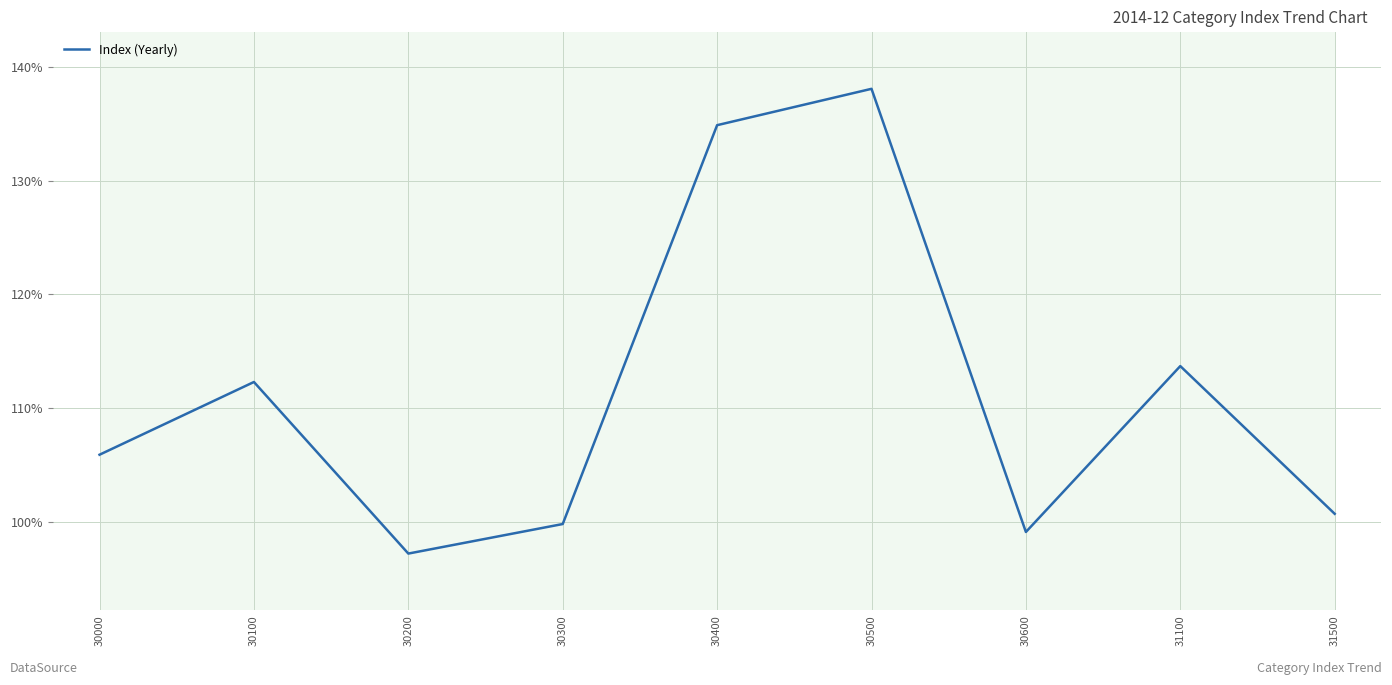

What is the change in value from 31100 to 31500?

-13.0